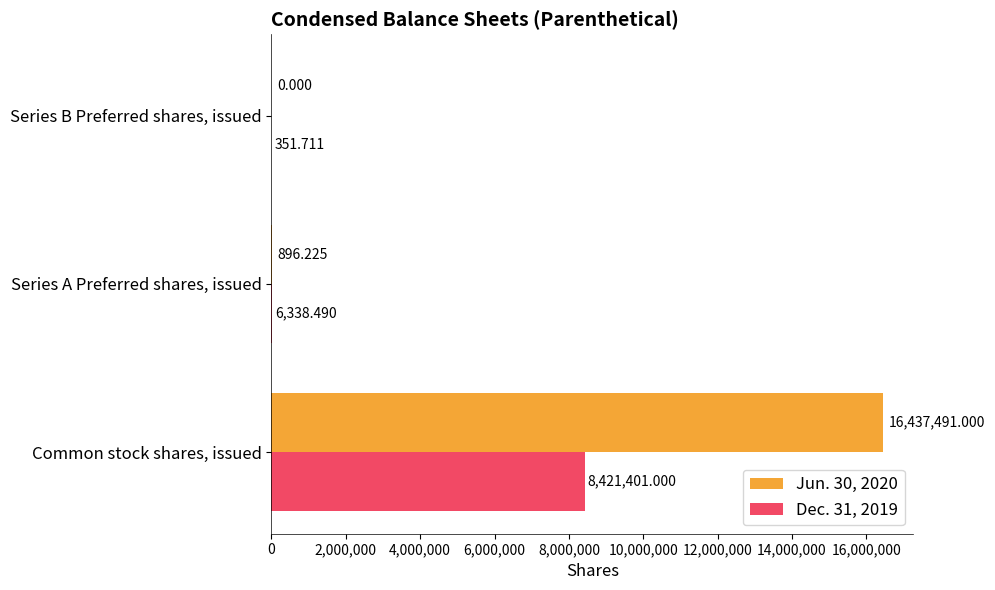

At which category is the sum across all series the highest?

Common stock shares, issued